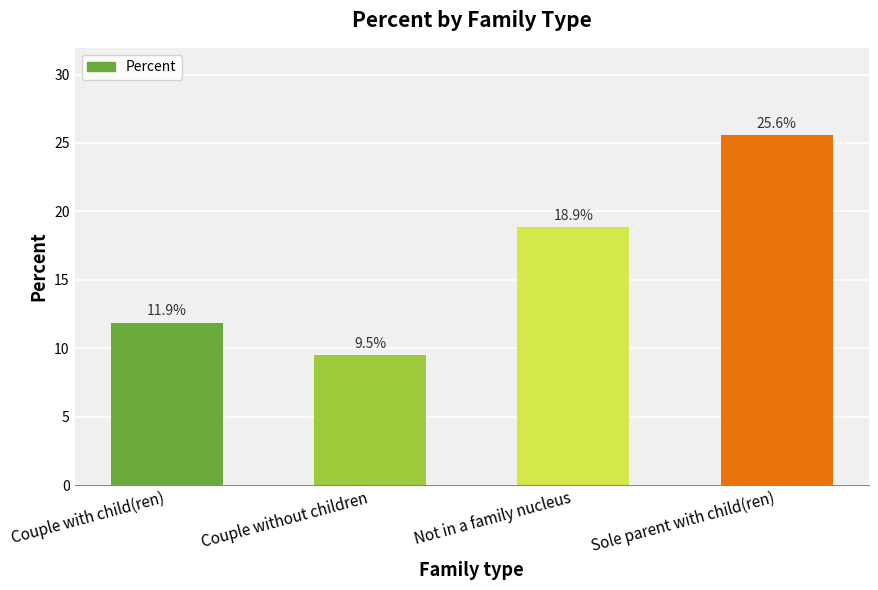

Reading right to left, list all the values displayed in this chart.

Sole parent with child(ren)=25.6	Not in a family nucleus=18.9	Couple without children=9.5	Couple with child(ren)=11.9